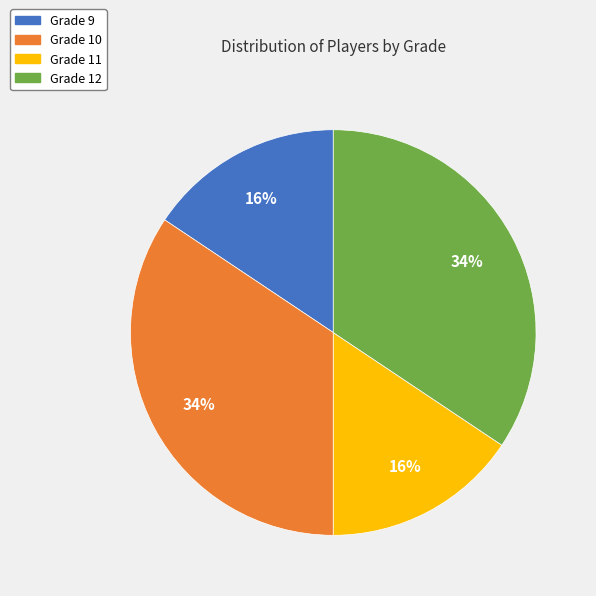

Which has a higher value, Grade 11 or Grade 10?

Grade 10